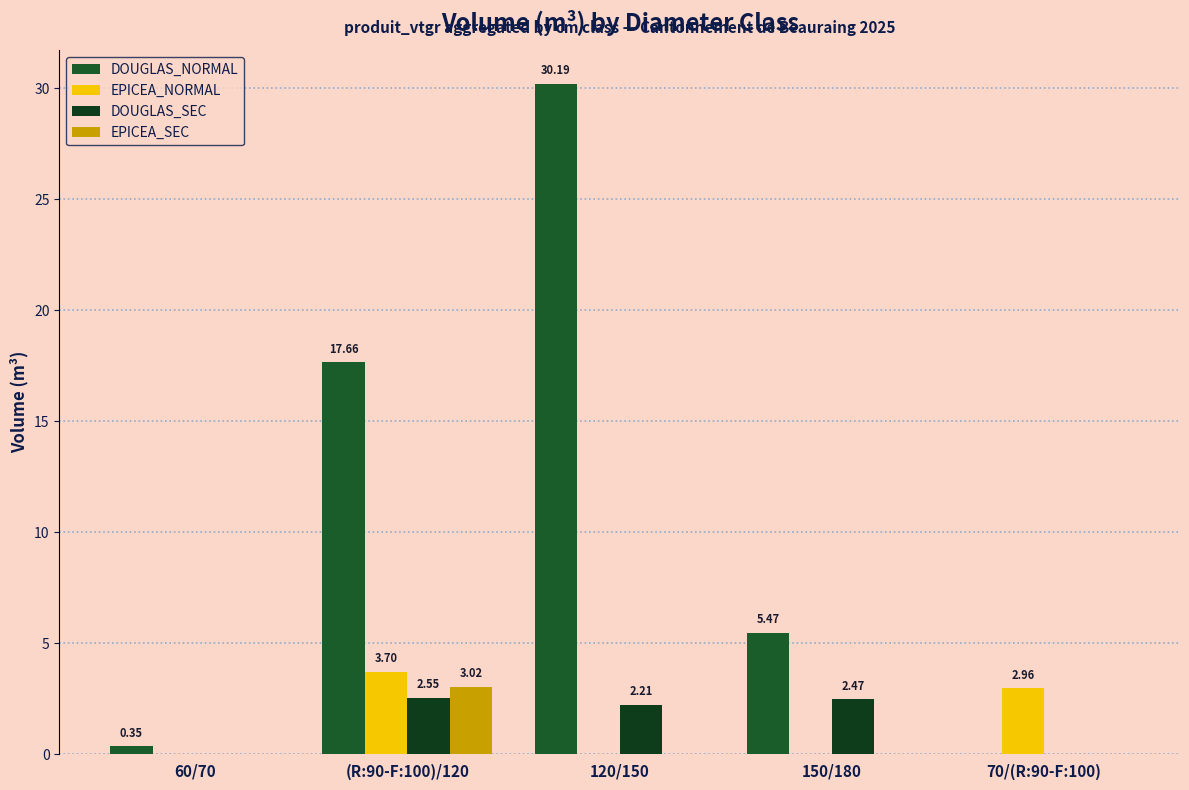

Which has a higher value, 60/70 or 70/(R:90-F:100)?

60/70